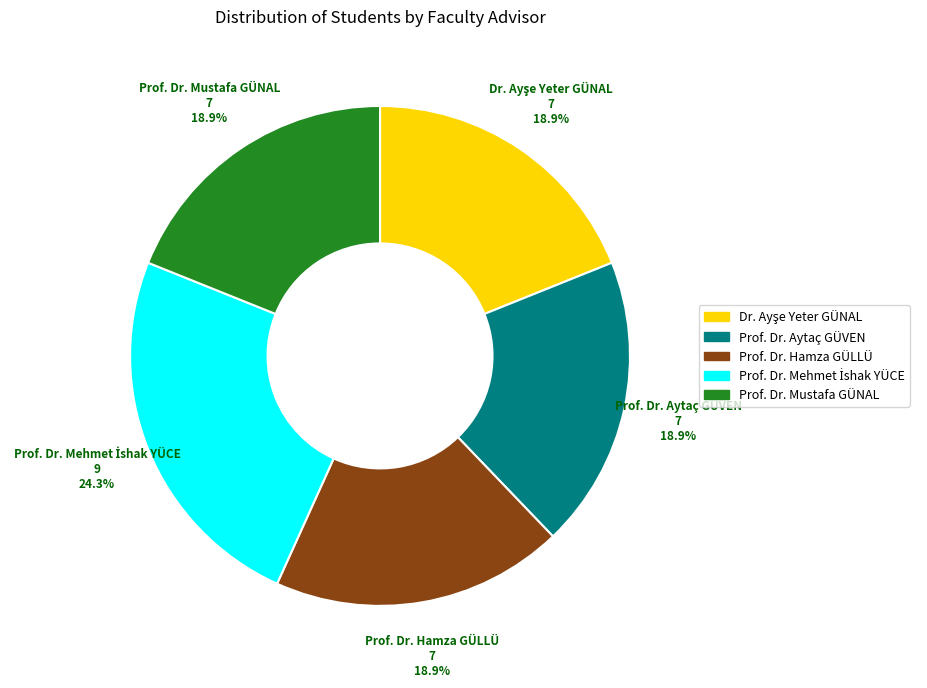

Does any single category account for the majority?

No